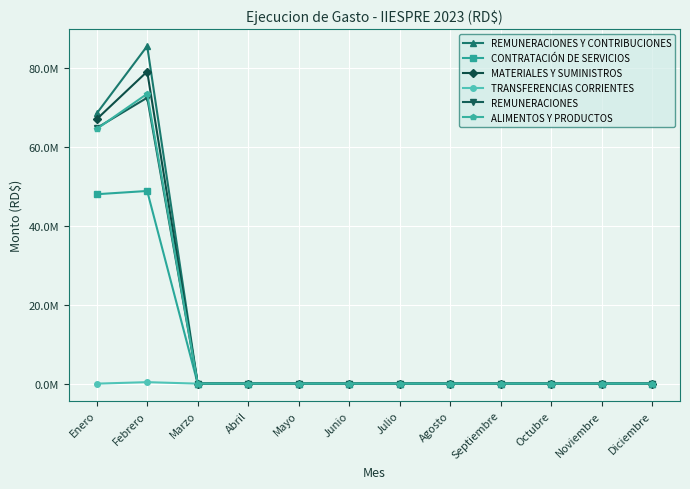

Is the value of REMUNERACIONES at Octubre greater than the value of ALIMENTOS Y PRODUCTOS at Marzo?

No